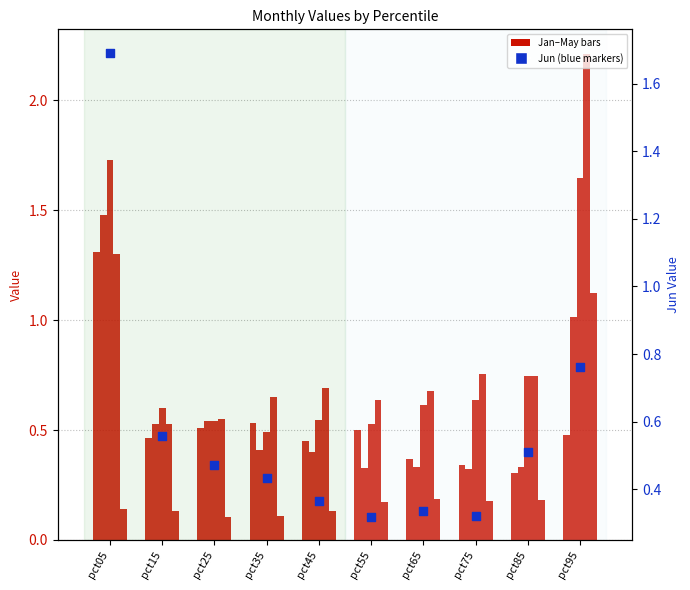

At how many categories does at least one series exceed 0?

10